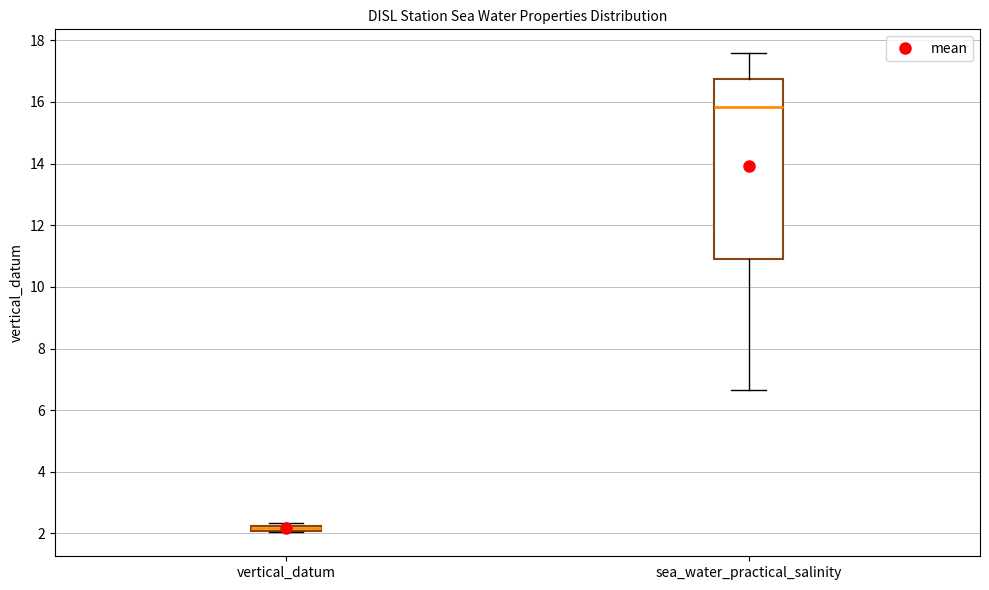

Where is the upper edge of the box for sea_water_practical_salinity on the y-axis? The values are not printed on the chart, so give them approximately, as read against the axis.

16.8